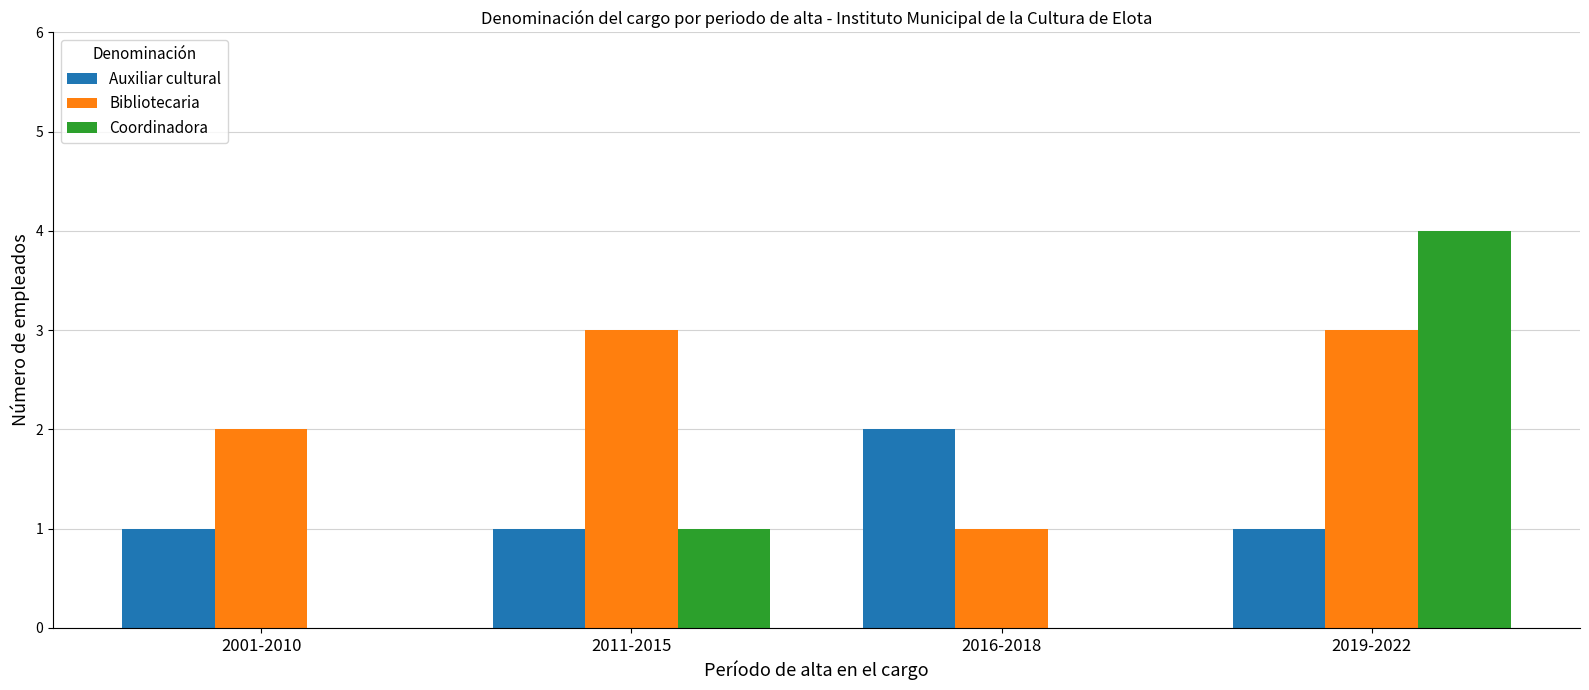

Which category has the highest value in the Auxiliar cultural series?

2016-2018